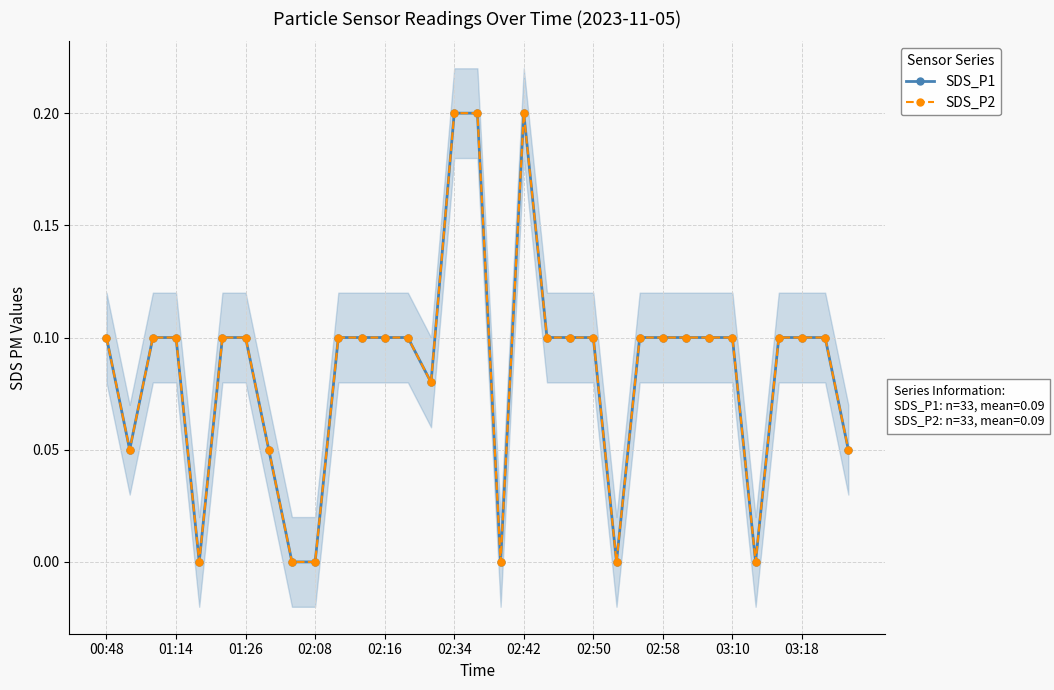

What is the highest value of the SDS_P1 series?

0.2